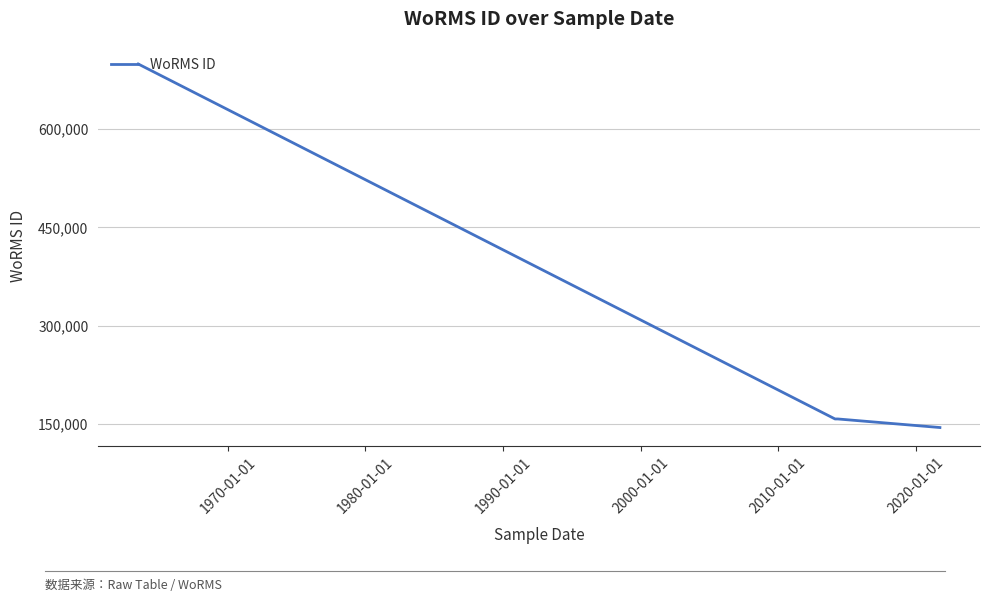

What is the sum of all values?

1158118